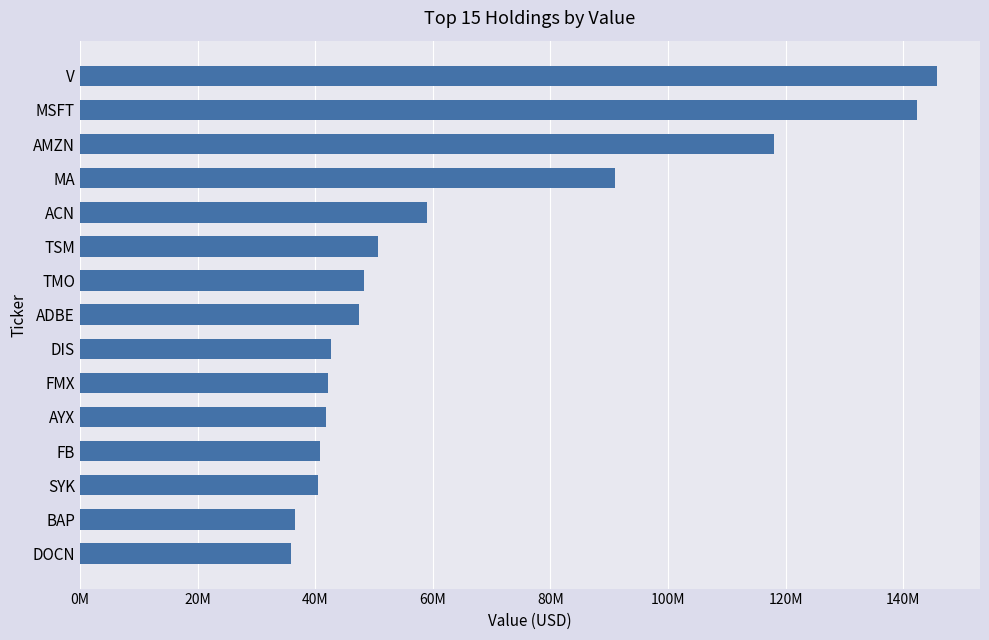

Does the chart contain any negative values?

No